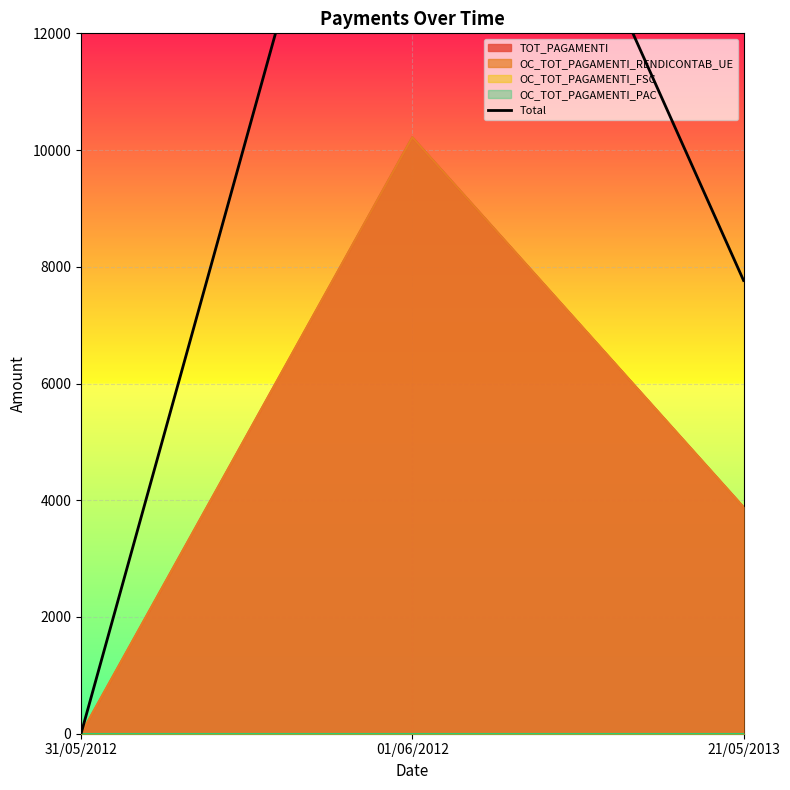

What is the average value?

9402